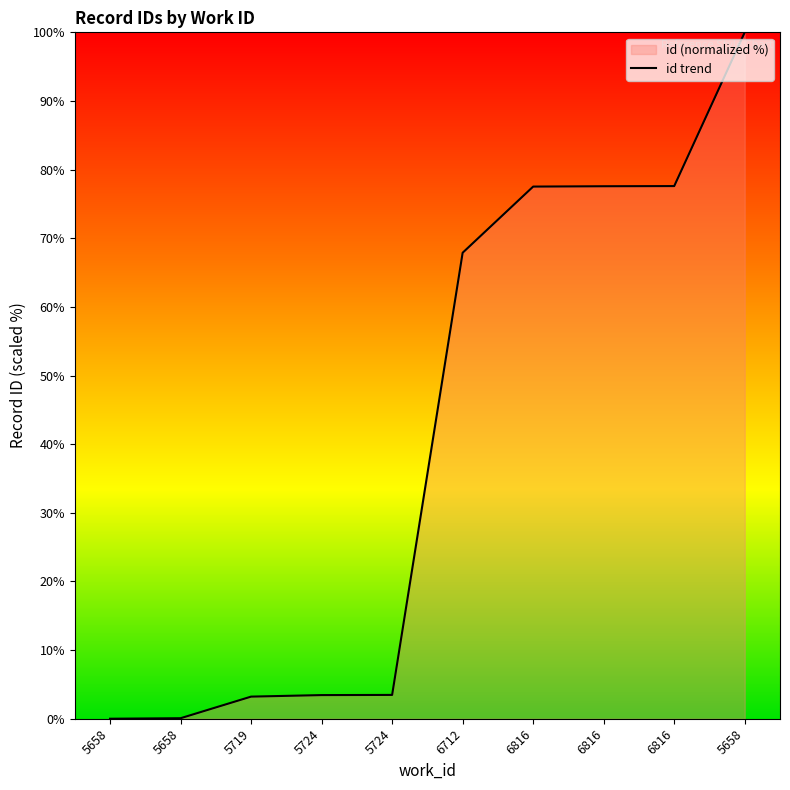

Which label corresponds to the smallest value in the chart?

5658